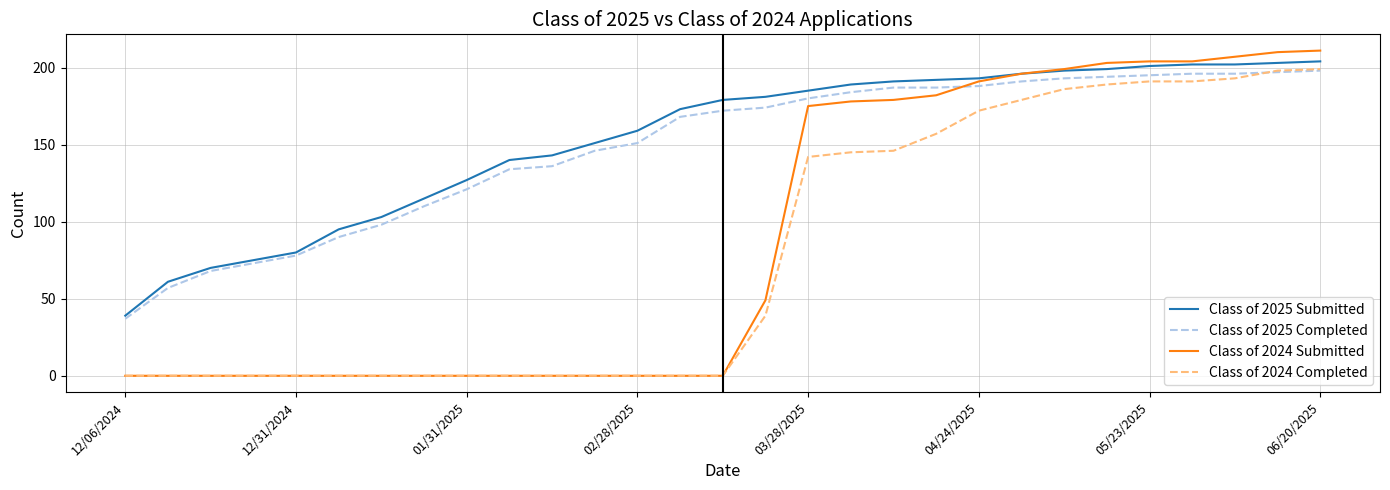

What is the highest value of the Class of 2024 Submitted series?

211